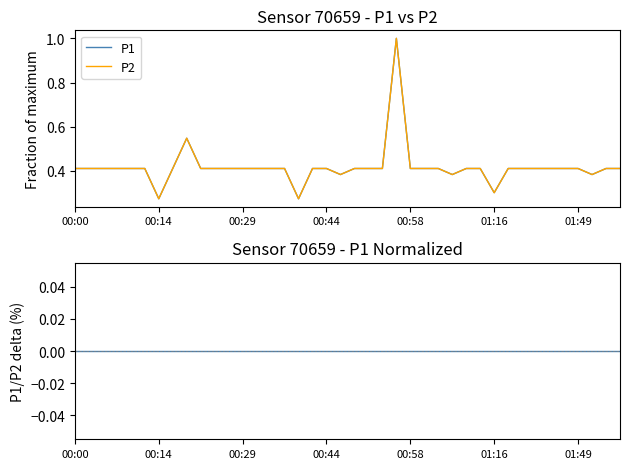

The P2 series shows 0.1 at 00:00. True or false?

False